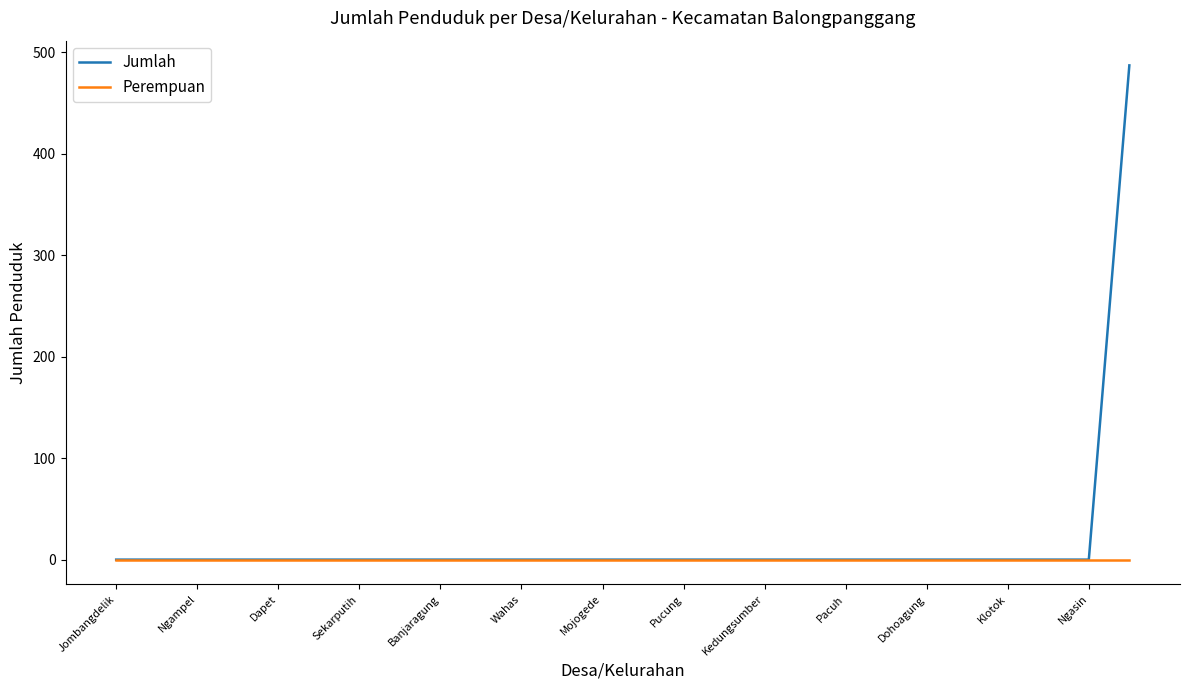

Rank the series by their maximum value, from lowest to highest.

Perempuan, Jumlah